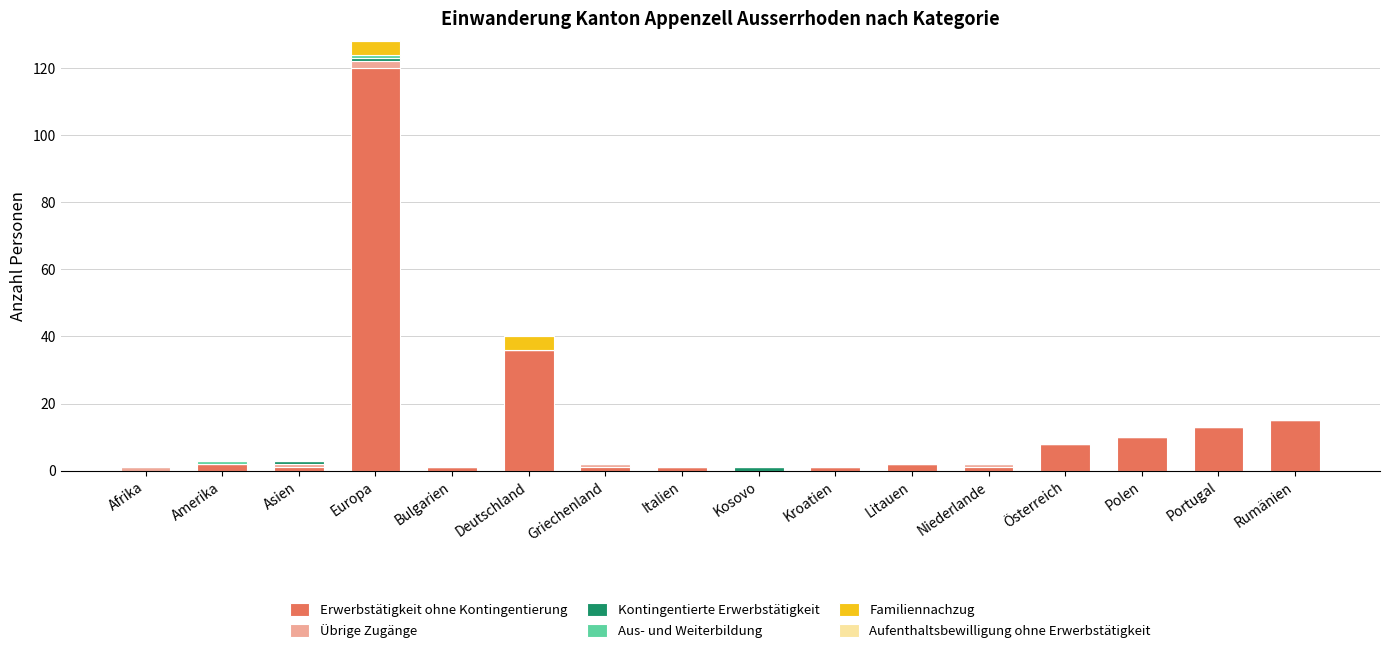

Count the number of categories in the chart.

16